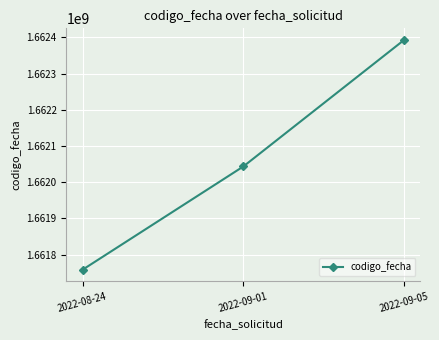

What is the sum of the values at 2022-09-01 and 2022-08-24?

3323802177